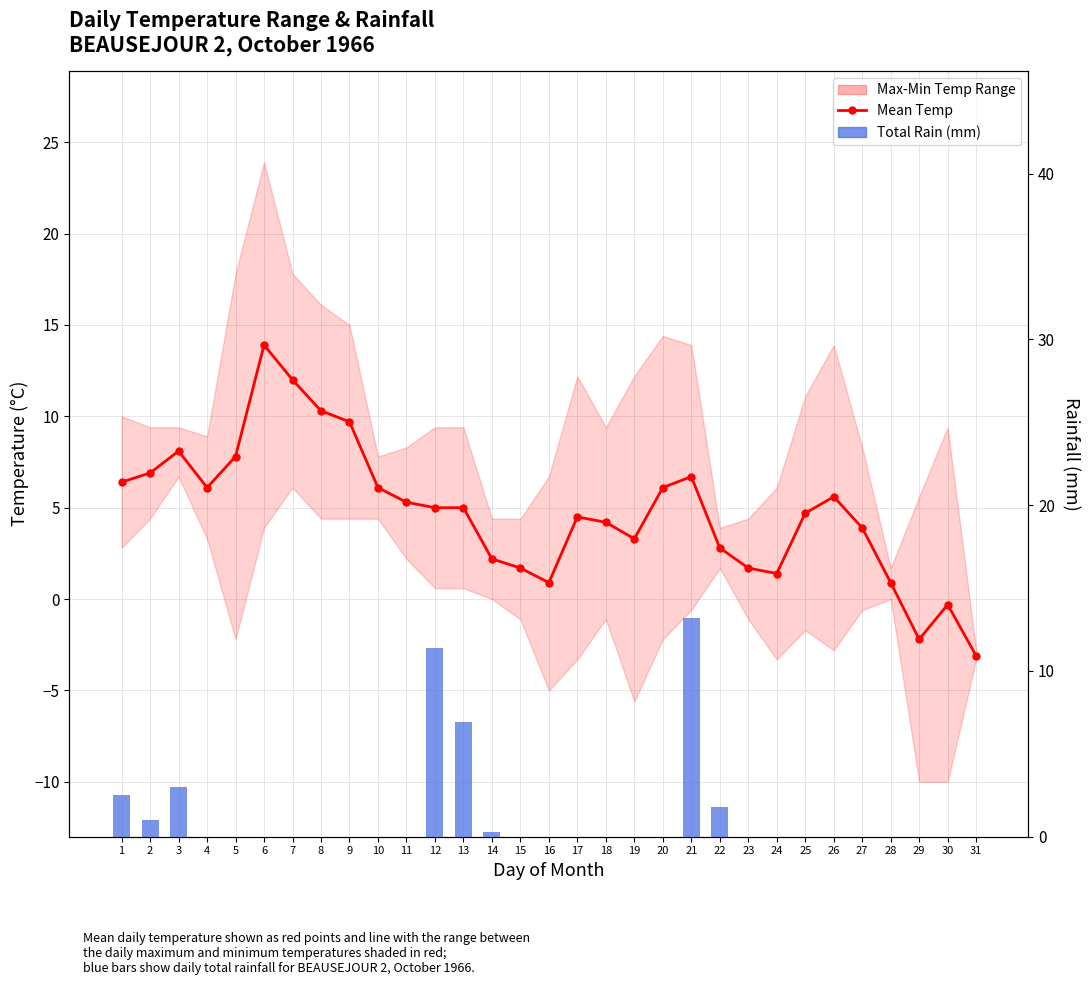

At how many categories does at least one series exceed 0?

28